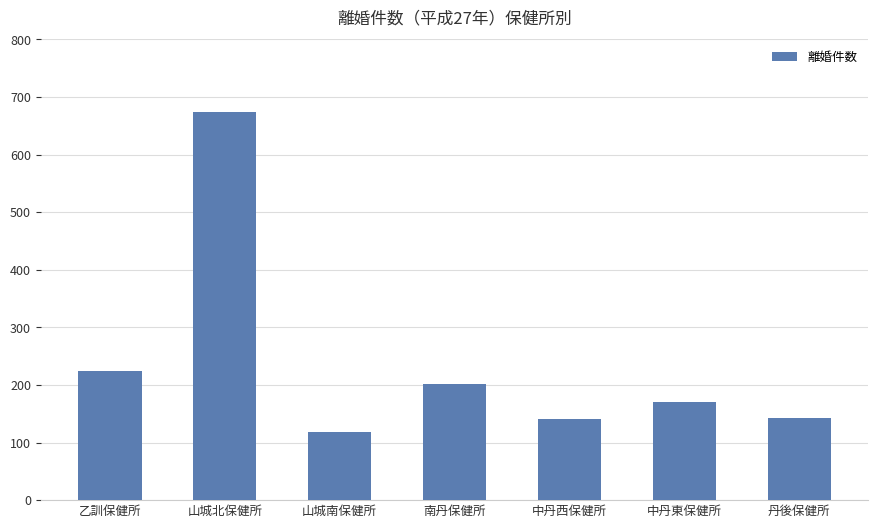

What is the label of the 6th bar from the right?

山城北保健所